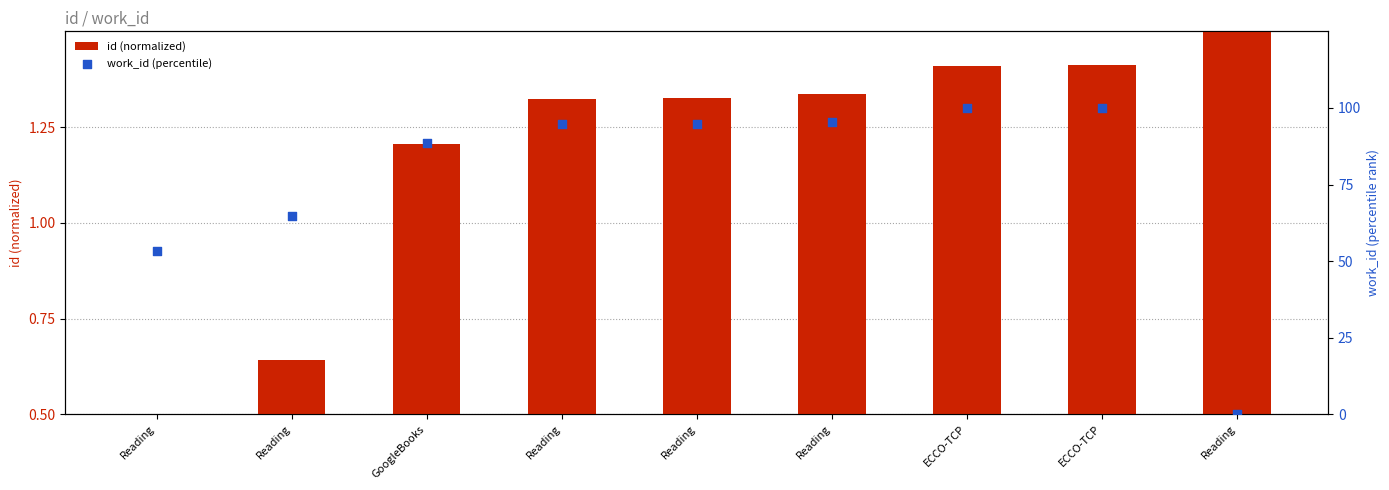

Which series reaches the minimum Y coordinate?

work_id (percentile)